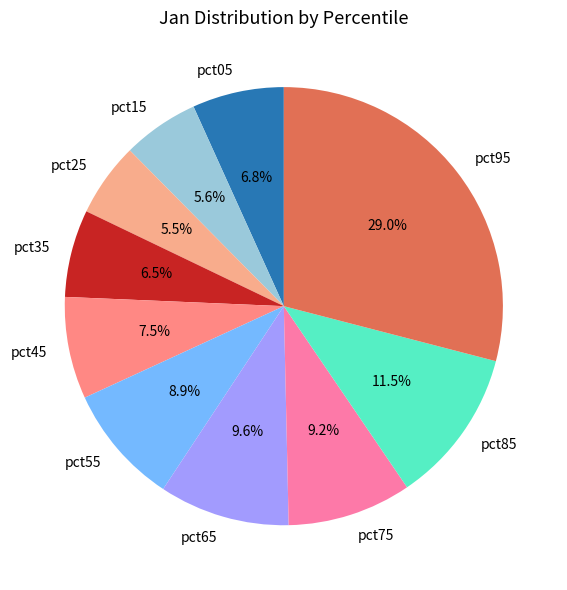

Is there a majority slice in this chart?

No